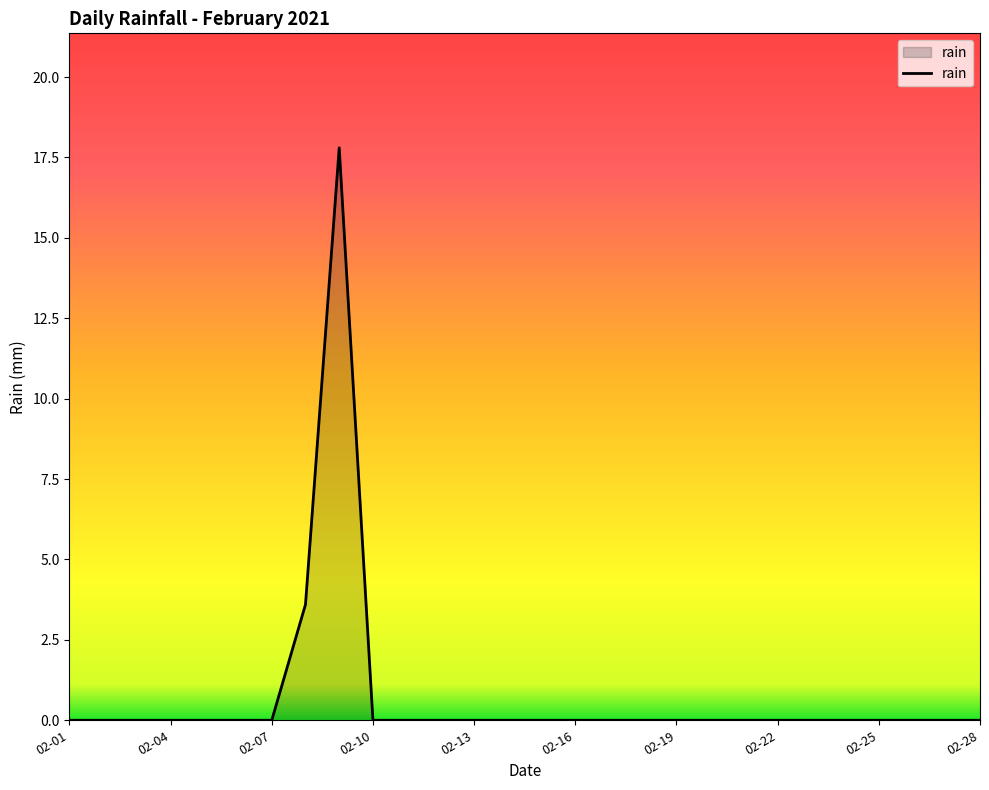

What is the average value?

0.8